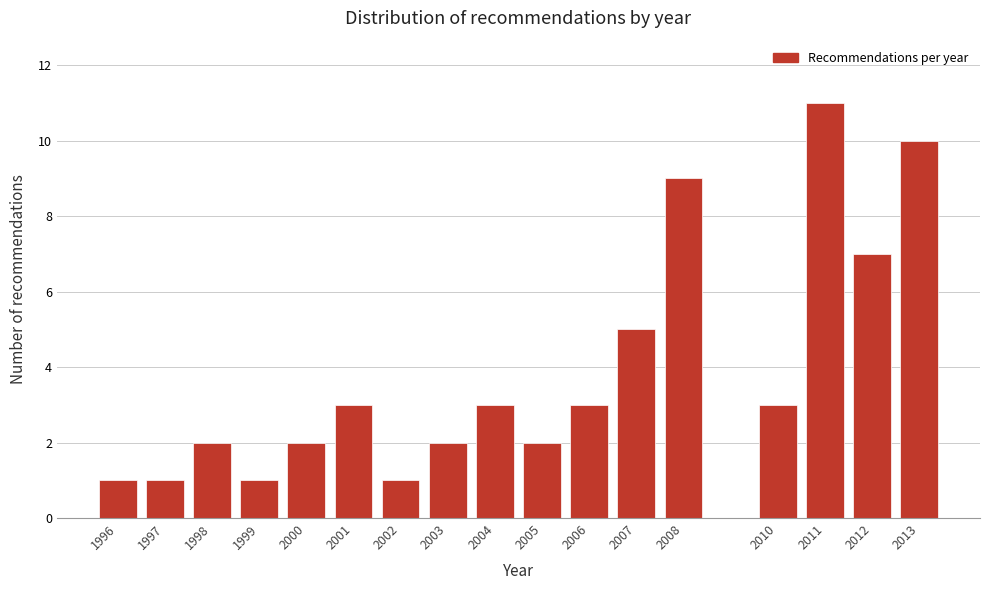

Reading left to right, list all the values displayed in this chart.

1	1	2	1	2	3	1	2	3	2	3	5	9	3	11	7	10